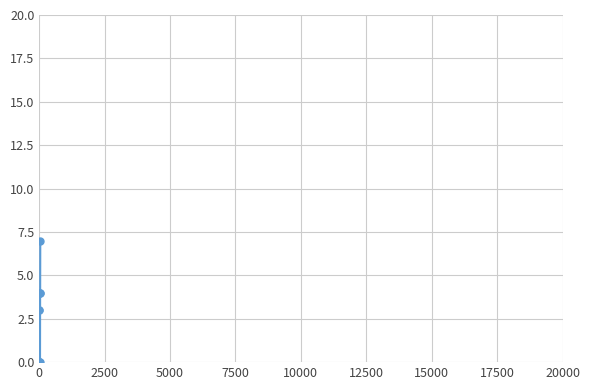

The chart shows a value of 2 at 0. True or false?

False